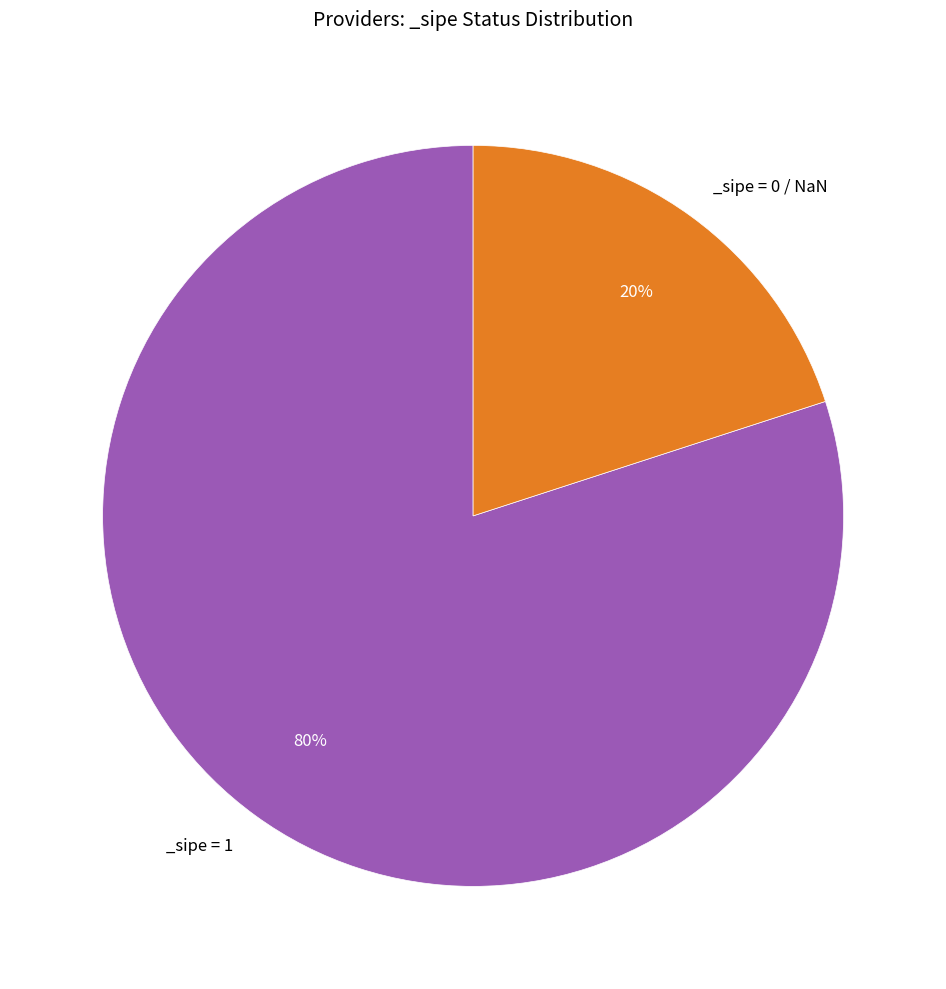

To the nearest percent, what is the difference between the largest and smallest slice percentages?

60%